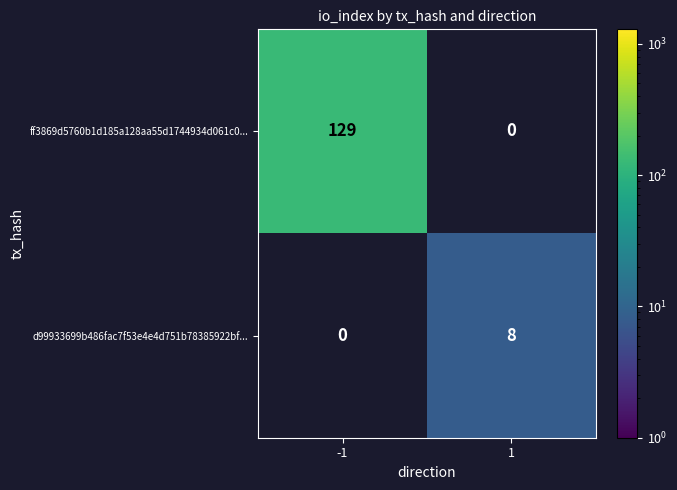

At which category is the sum across all series the highest?

-1